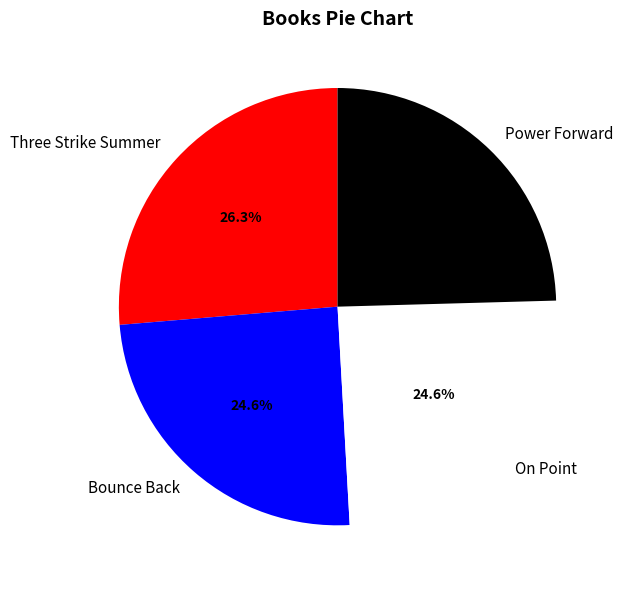

Combined, do On Point and Power Forward account for over 50%?

No